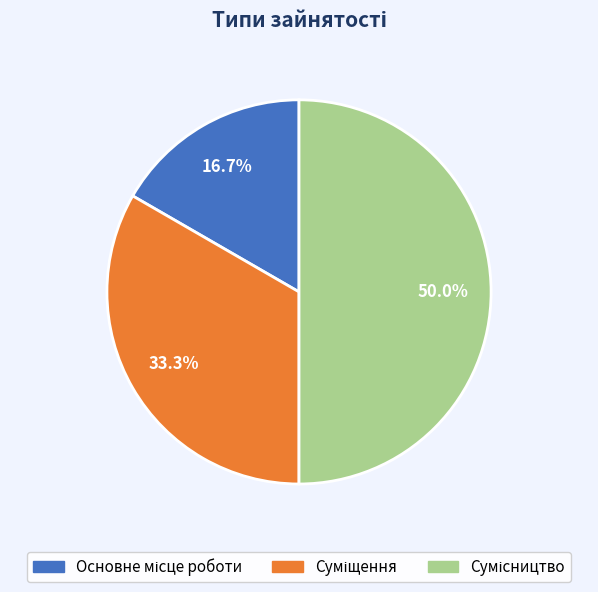

To the nearest percent, what percentage of the pie is Основне місце роботи?

17%